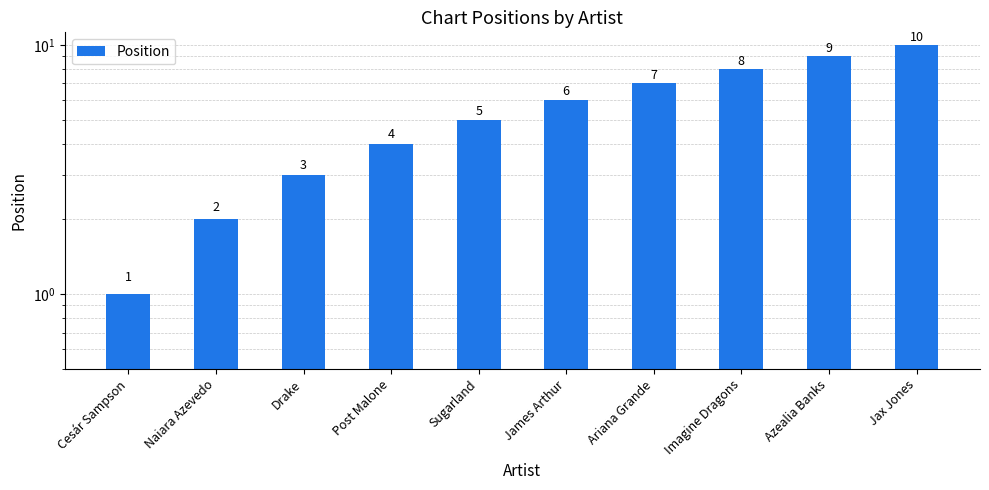

Which label corresponds to the smallest value in the chart?

Cesár Sampson